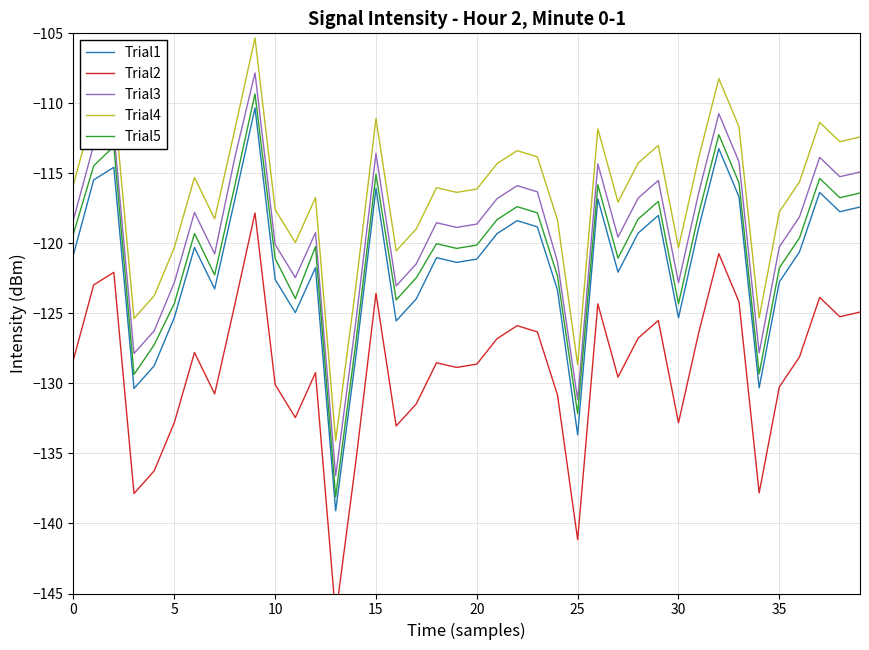

True or false: Trial4 and Trial1 intersect in this chart.

False